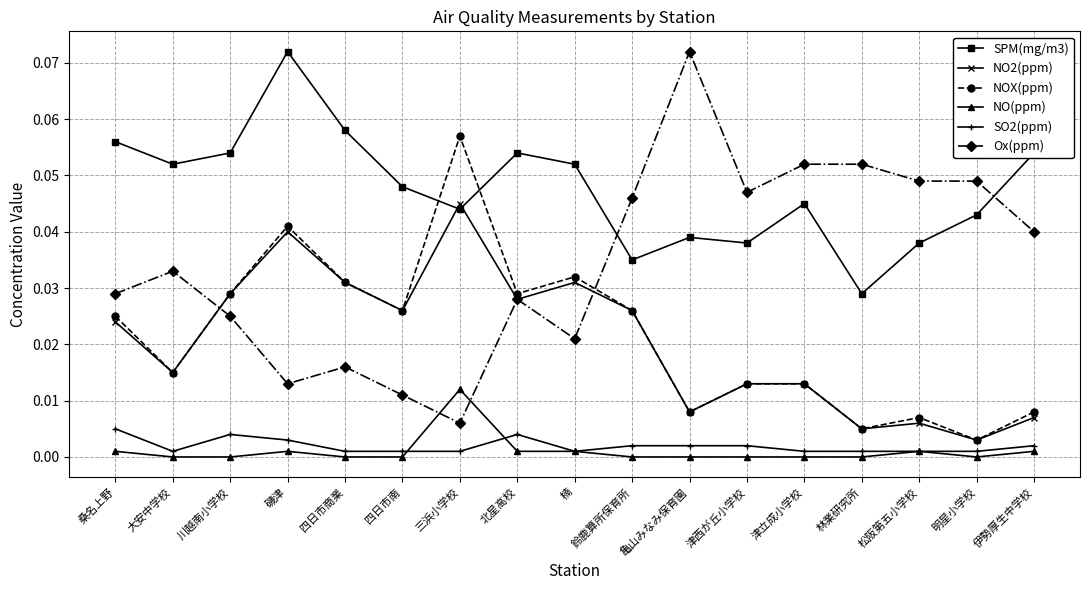

What is the total value across all series at 磯津?

0.2